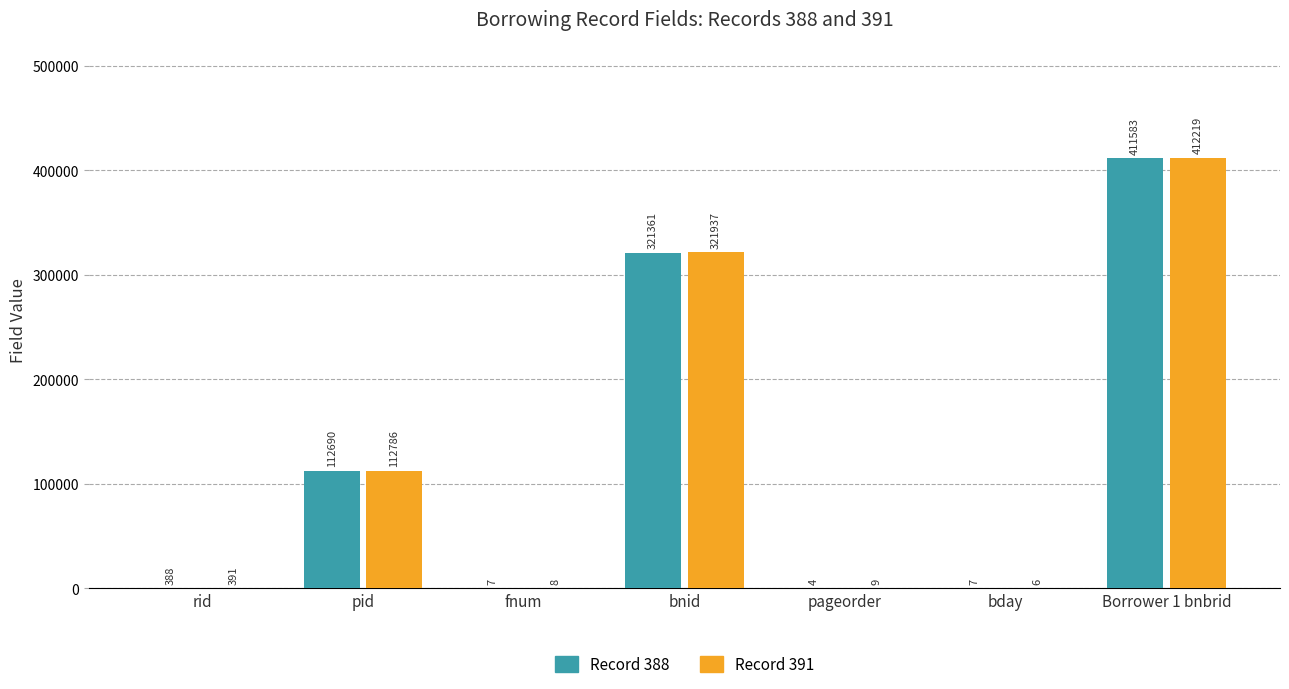

Reading left to right, what are all the values shown in this chart?

Record 388: rid=388	pid=112690	fnum=7	bnid=321361	pageorder=4	bday=7	Borrower 1 bnbrid=411583
Record 391: rid=391	pid=112786	fnum=8	bnid=321937	pageorder=9	bday=6	Borrower 1 bnbrid=412219